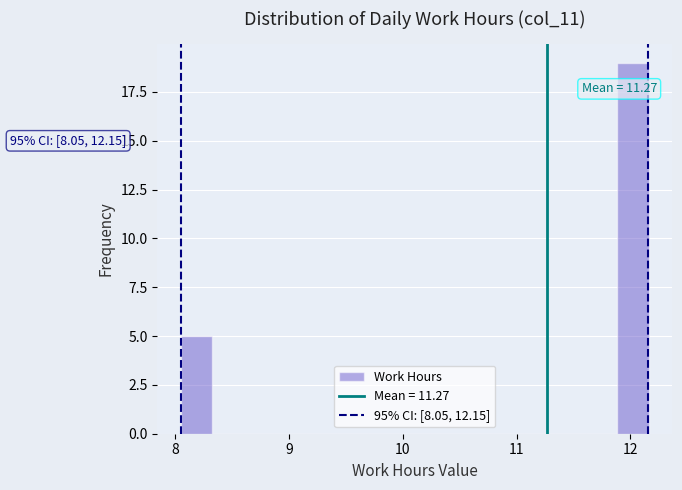

Around what value on the x-axis is the tallest bar? Give the approximate position of its centre, as read against the axis.

12.0